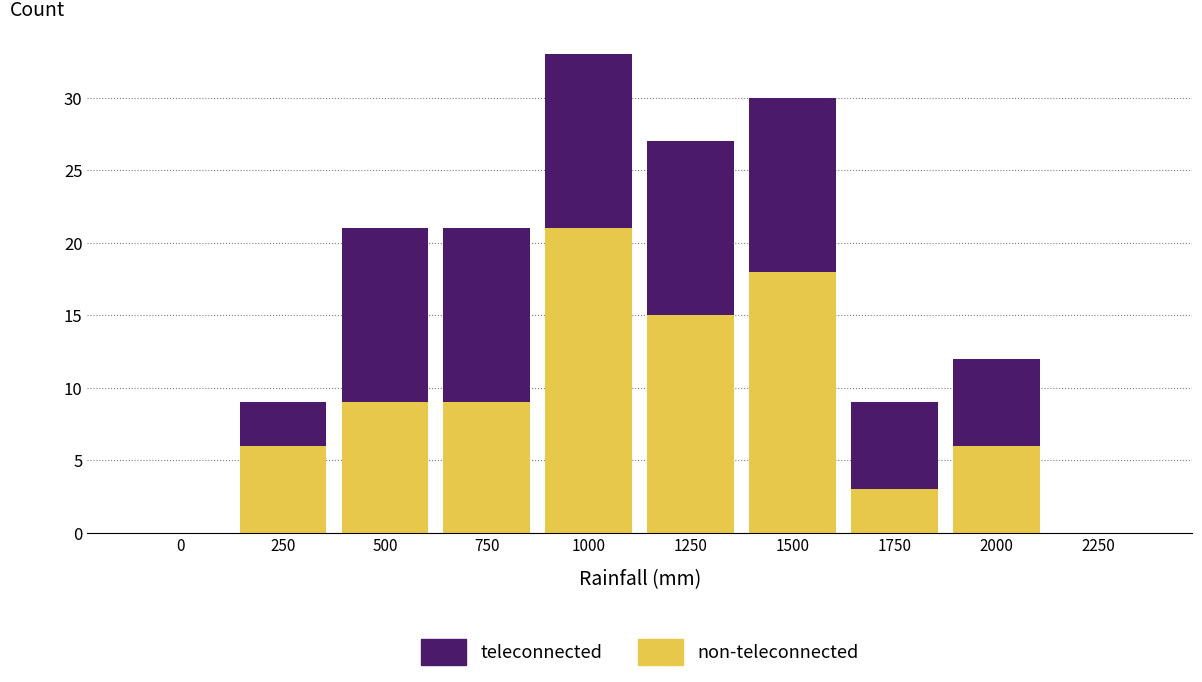

At which category is the sum across all series the highest?

1000